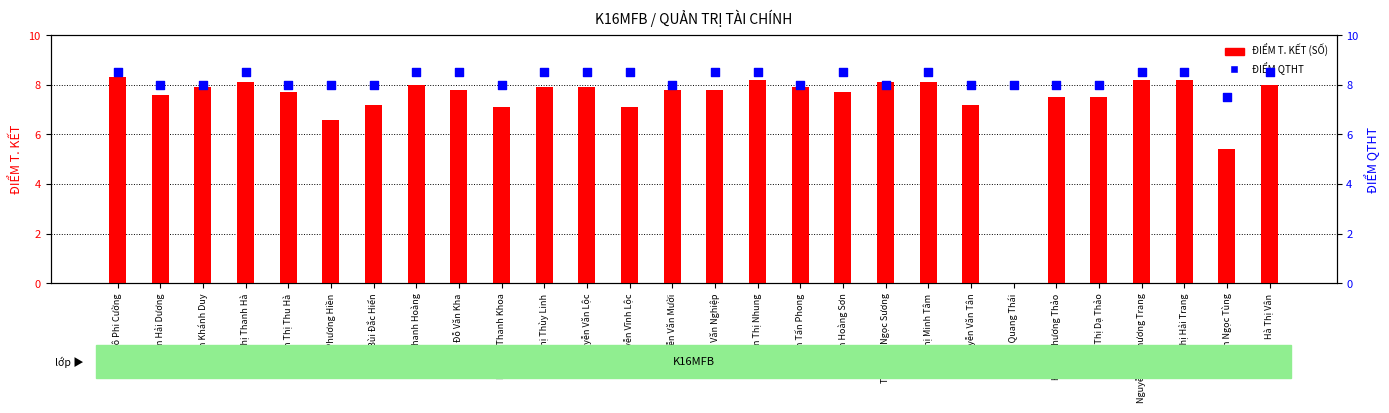

Which series contains the lowest Y value?

ĐIỂM T. KẾT (SỐ)